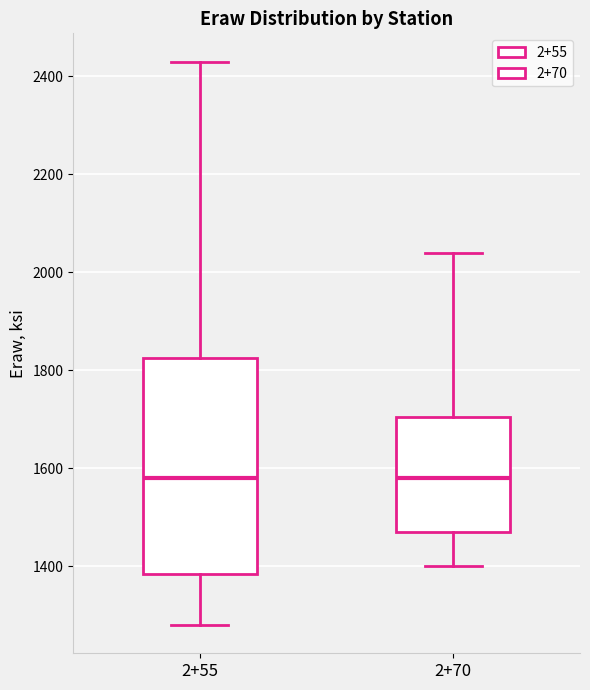

Which box is the tallest, from its lower edge to its upper edge?

2+55